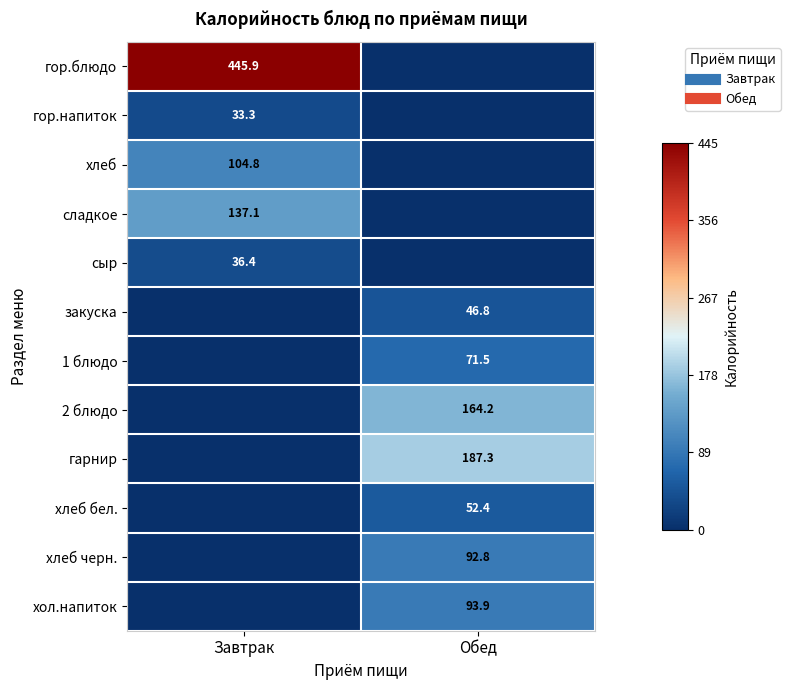

How many series are shown in this chart?

12